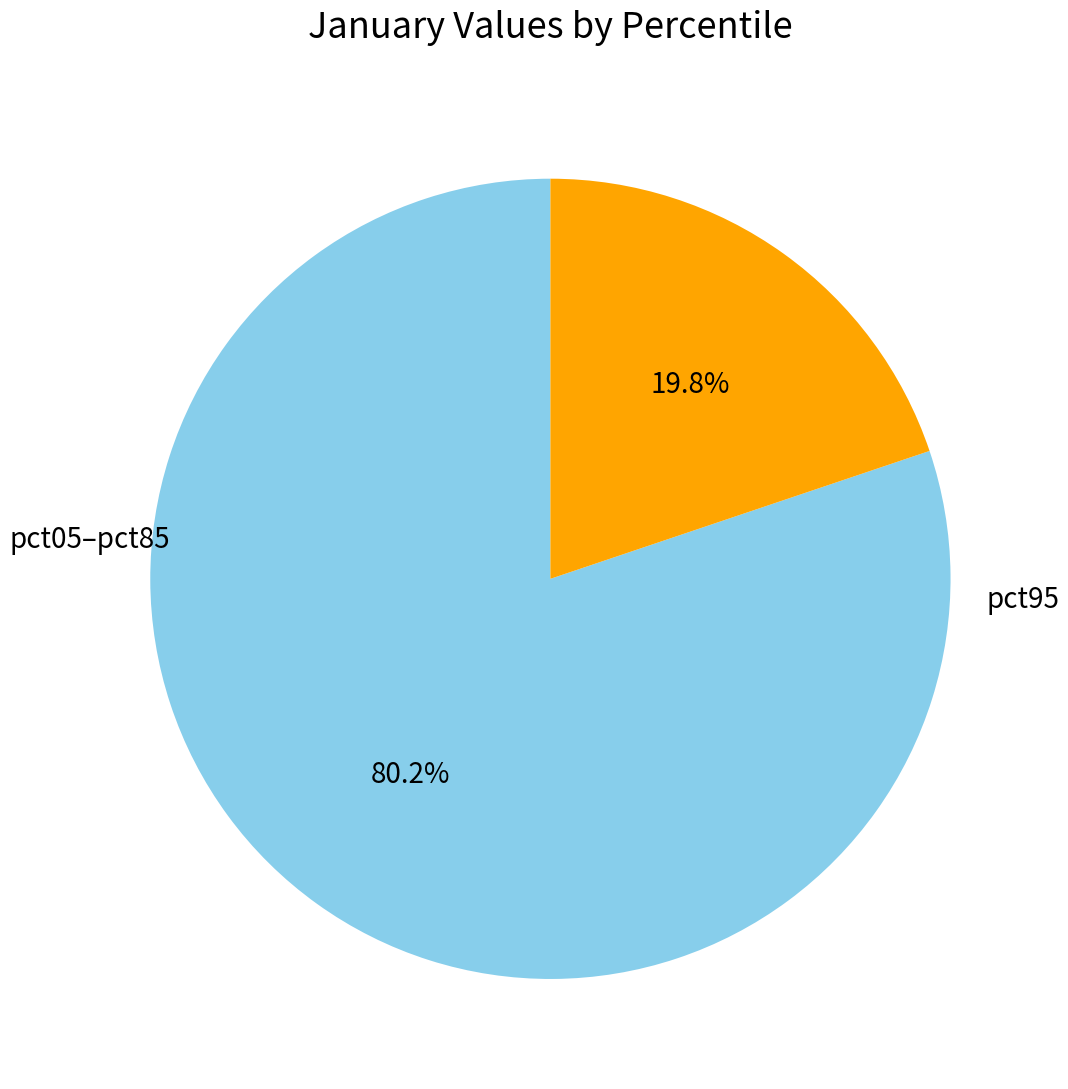

Is there any slice that represents more than half of the pie?

Yes